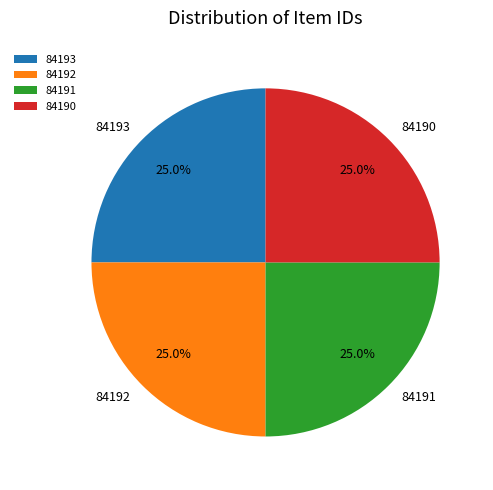

Does any single category account for the majority?

No